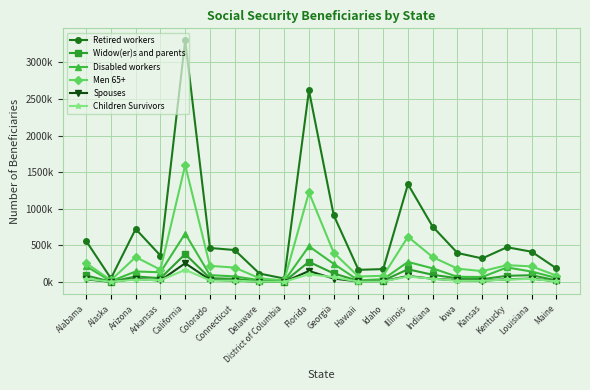

True or false: Men 65+ and Disabled workers cross at least once.

False